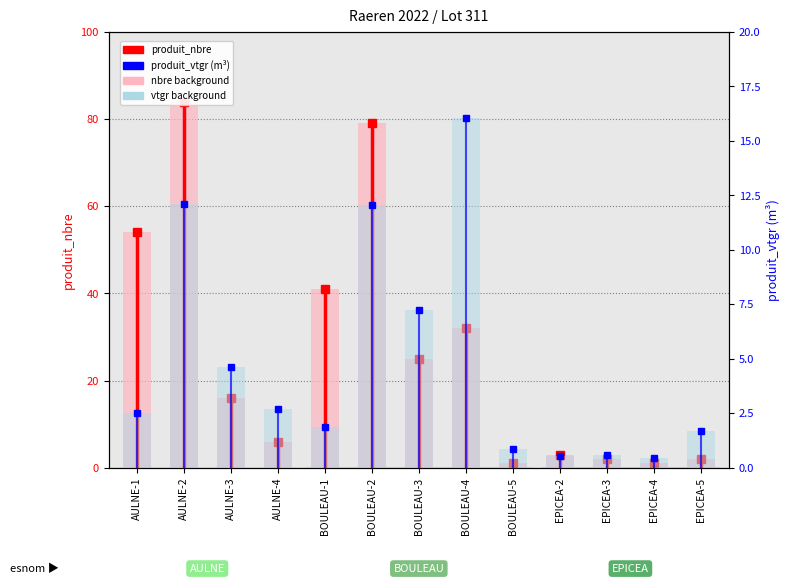

Rank the series by their average value, from highest to lowest.

produit_nbre, produit_vtgr